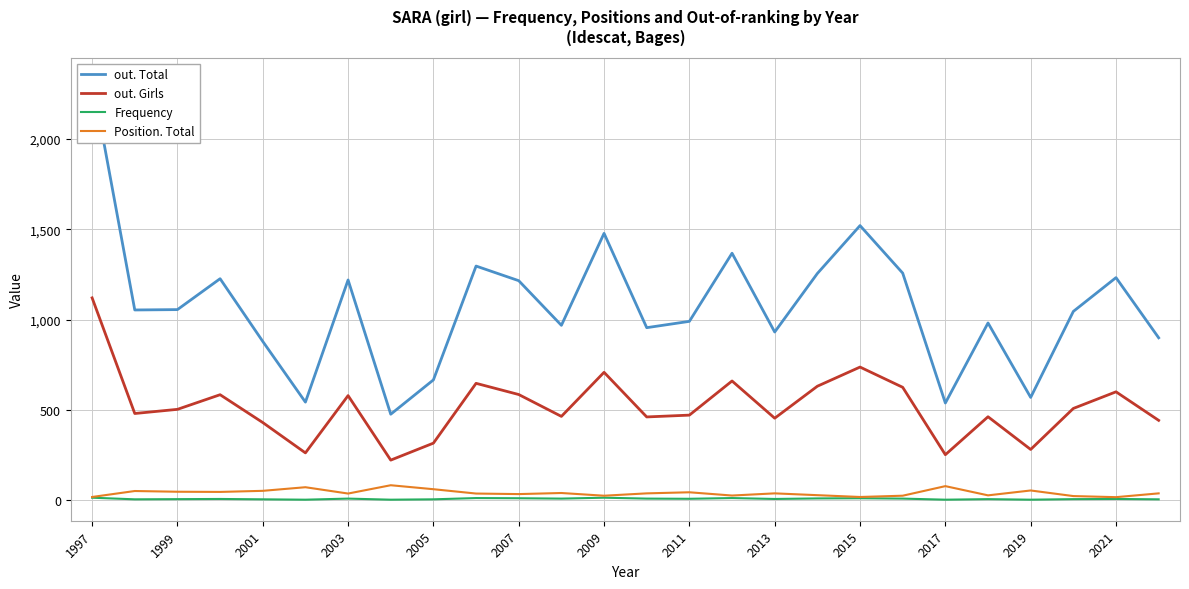

In out. Girls, how many points are higher than both neighbors (excluding endpoints)?

8